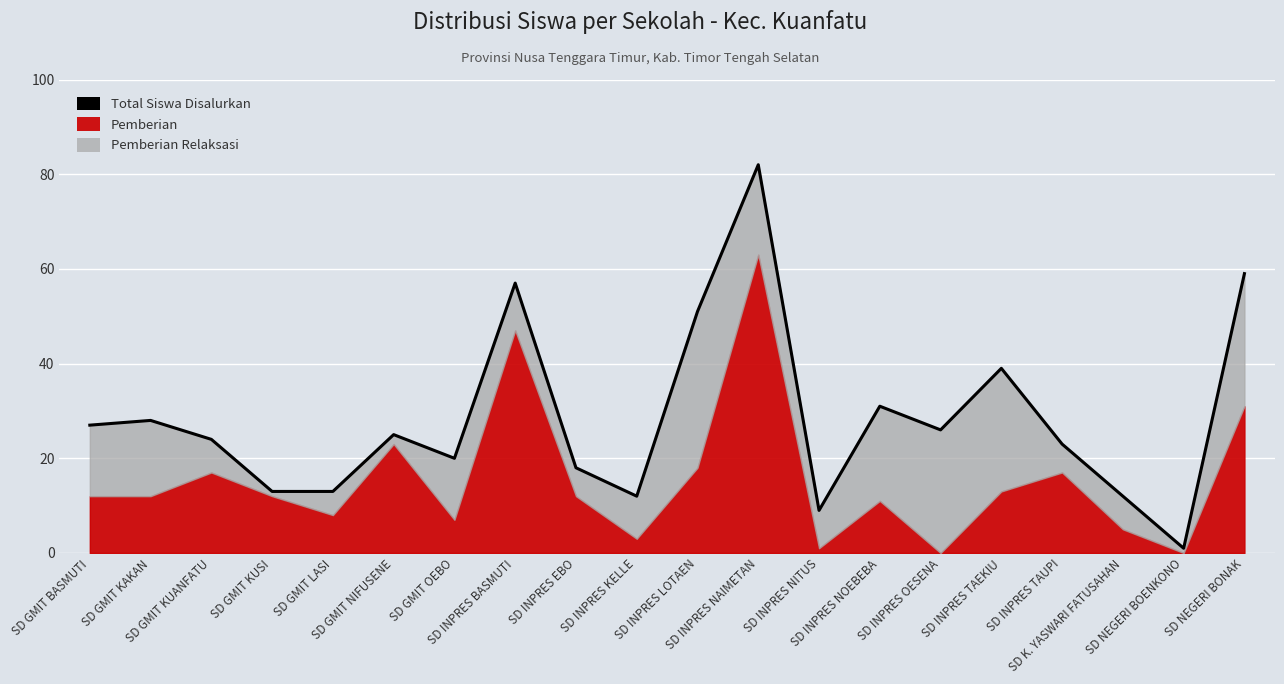

Does the chart display data point markers on the line(s)?

No